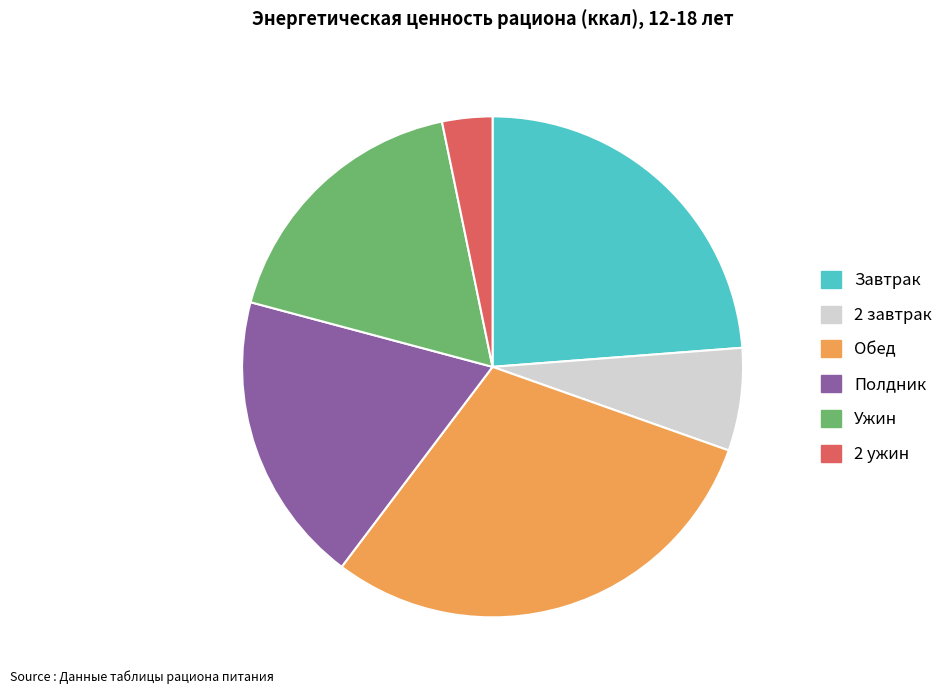

Is the sum of Обед and Ужин greater than half?

No